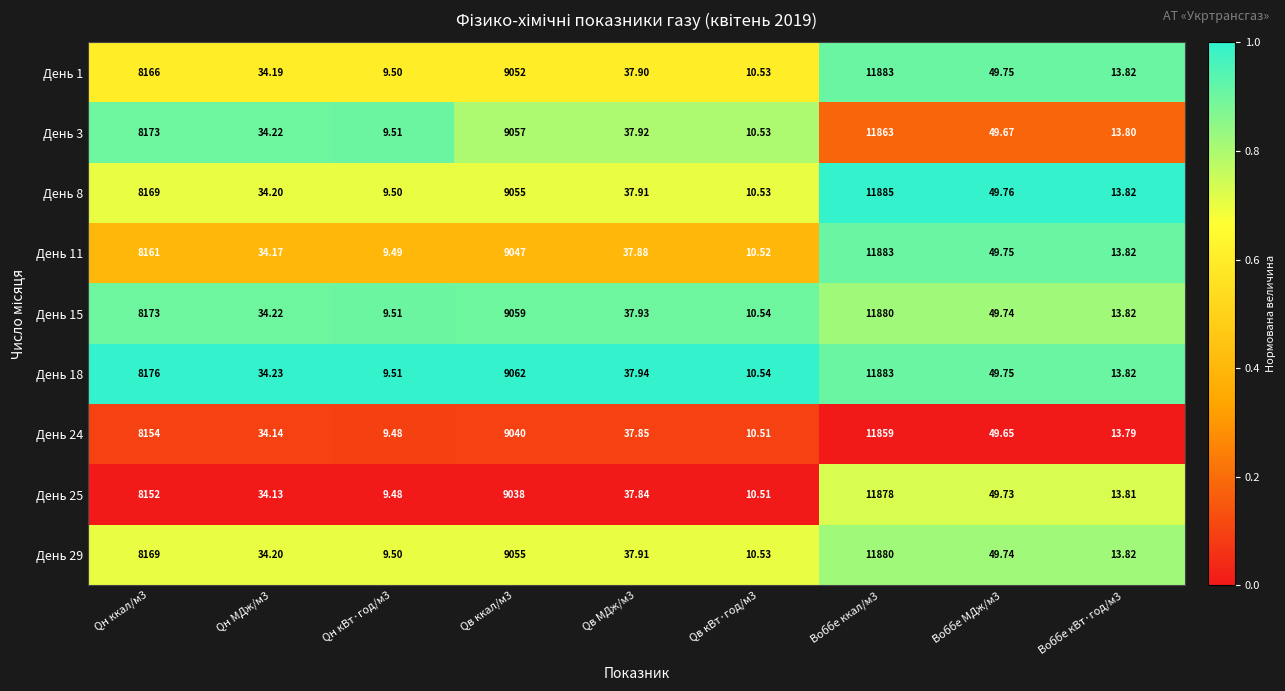

Is the value of День 18 at Qв ккал/м3 greater than the value of День 3 at Qв кВт·год/м3?

Yes